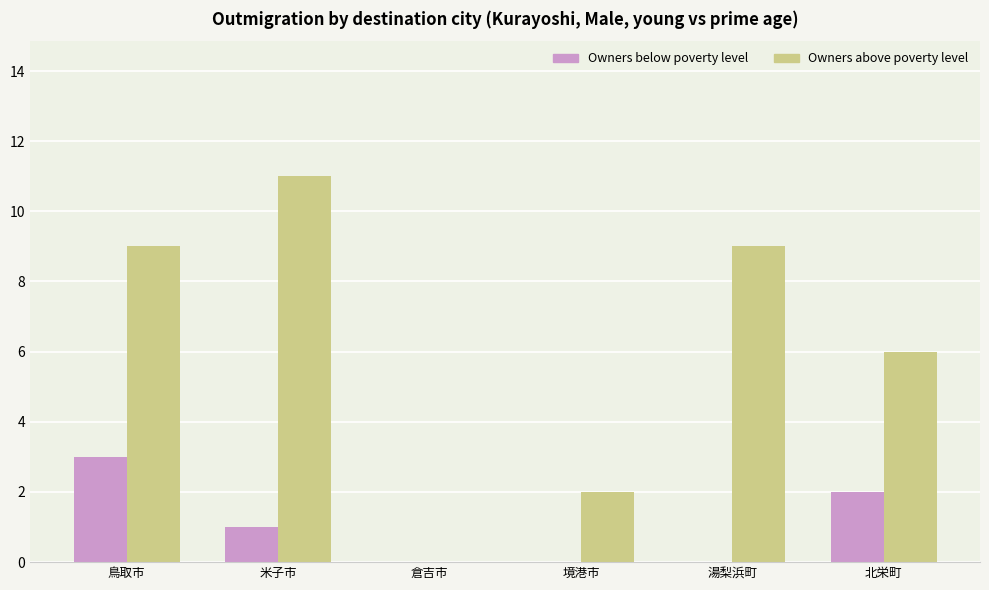

Which label corresponds to the largest value in the chart?

米子市